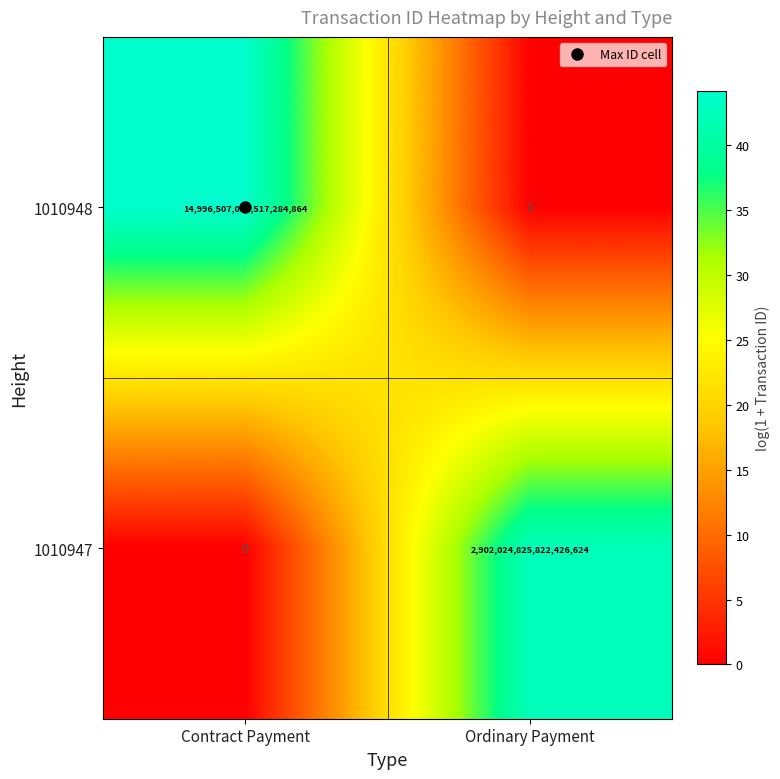

How many data points does each series have?

2